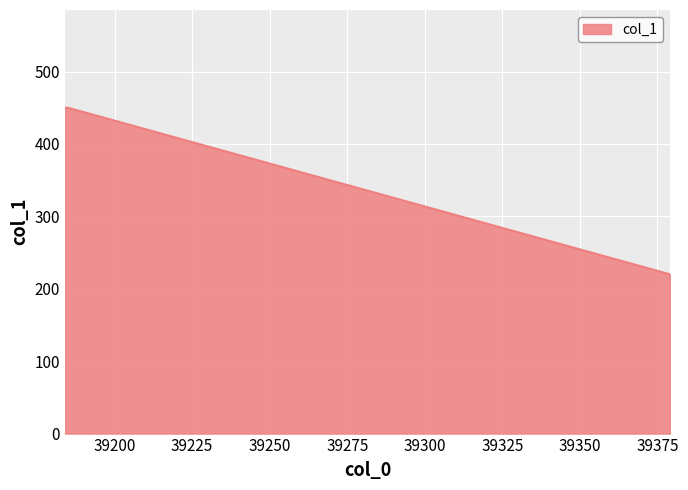

What is the average value?

373